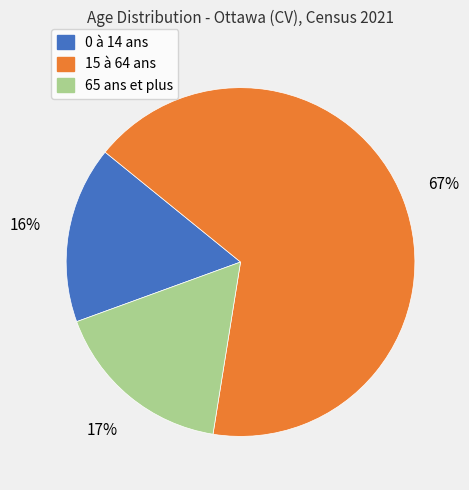

The 65 ans et plus slice represents 17% of the pie. True or false?

True